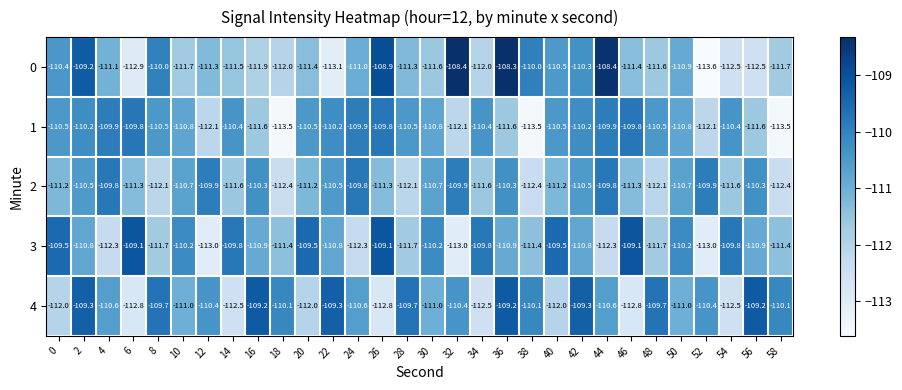

What is the minimum value shown in the chart?

-113.6